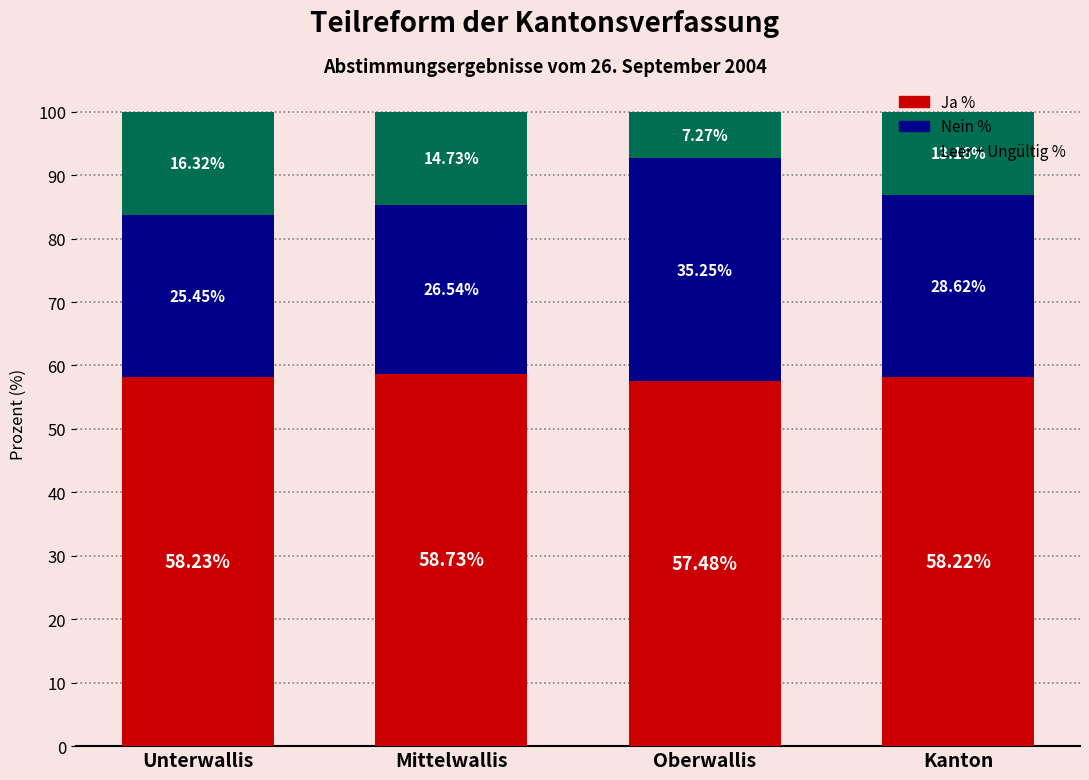

What is the total value across all series at Unterwallis?

100.0